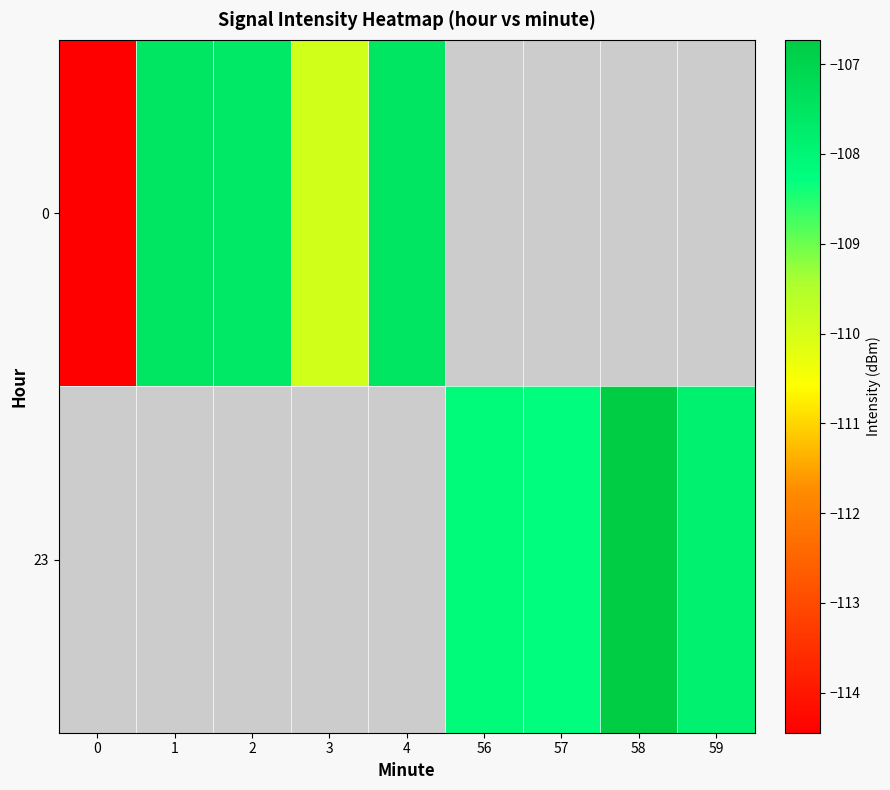

At how many categories does at least one series exceed -112?

8